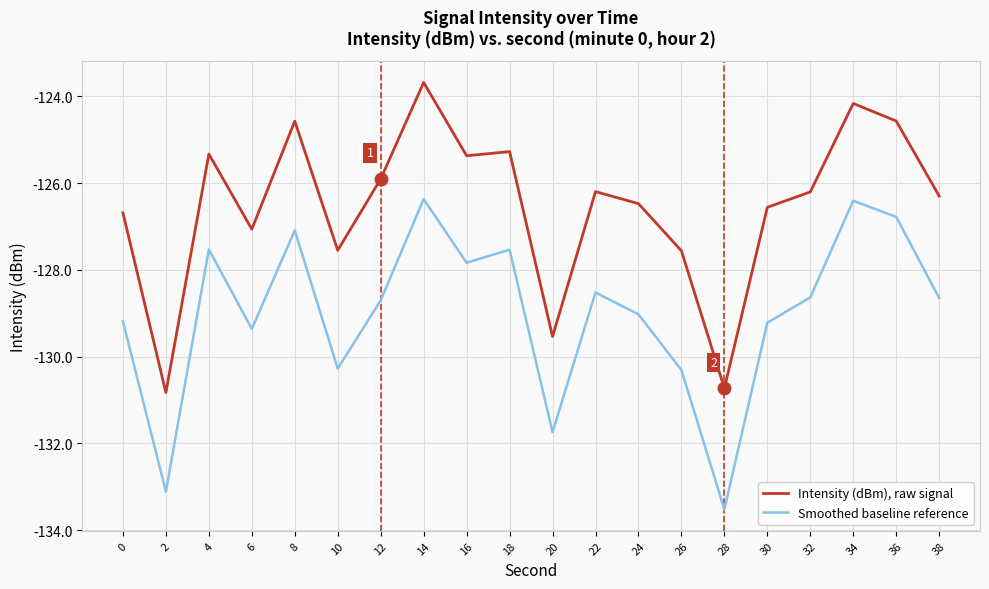

Count the number of categories in the chart.

20